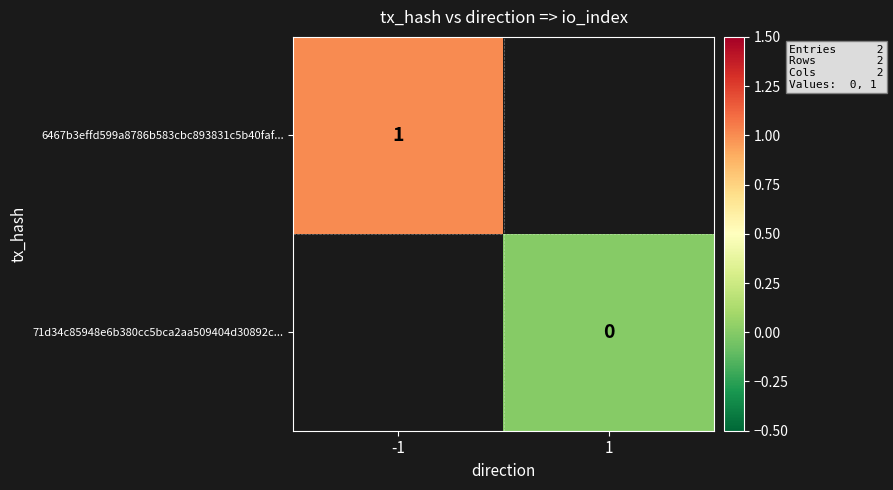

Count the number of data series in this chart.

2